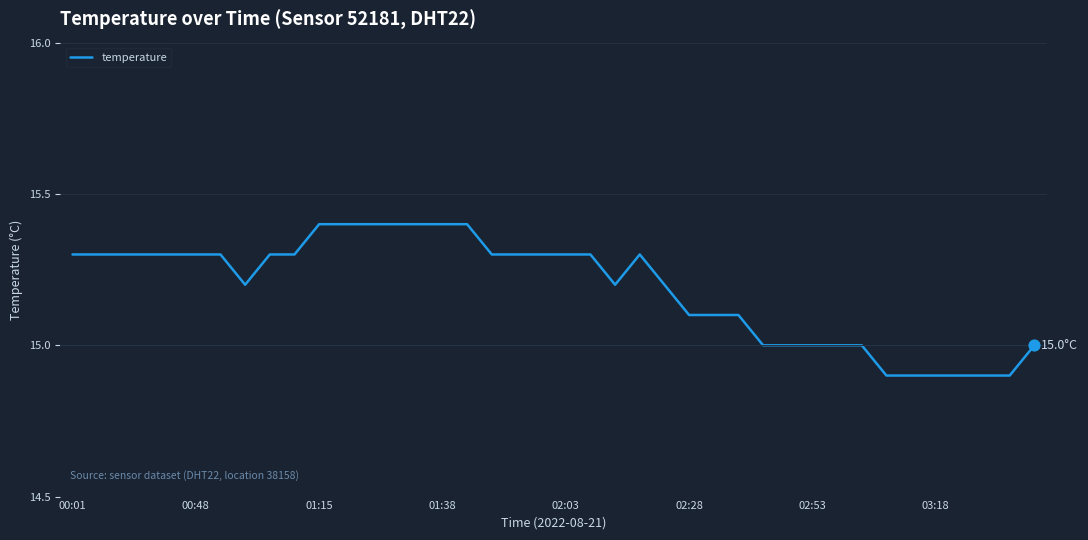

What is the difference between the maximum and minimum values?

0.5